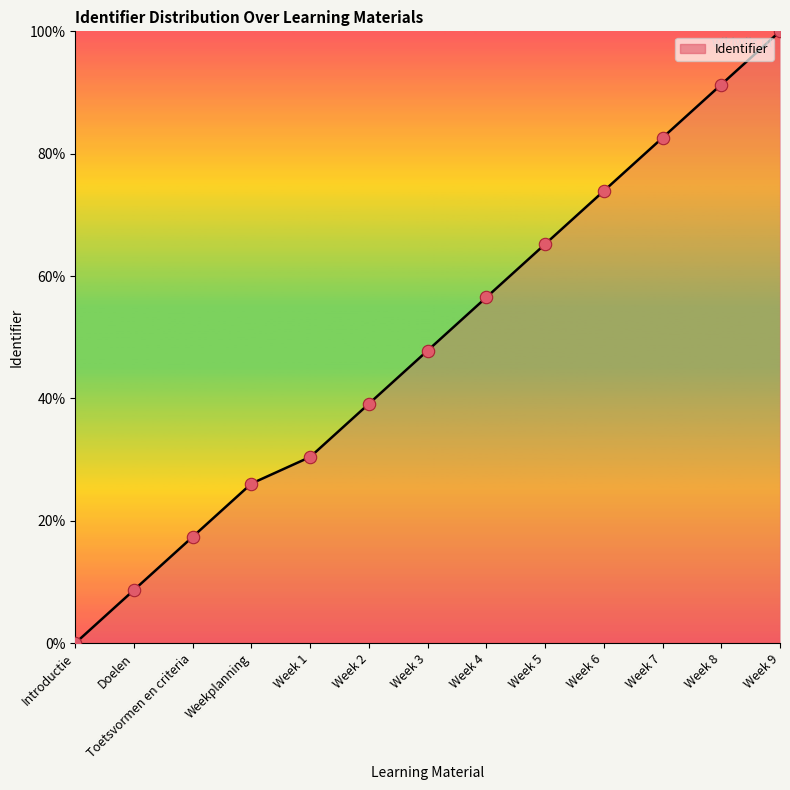

What is the change in value from Weekplanning to Week 6?

+47.8